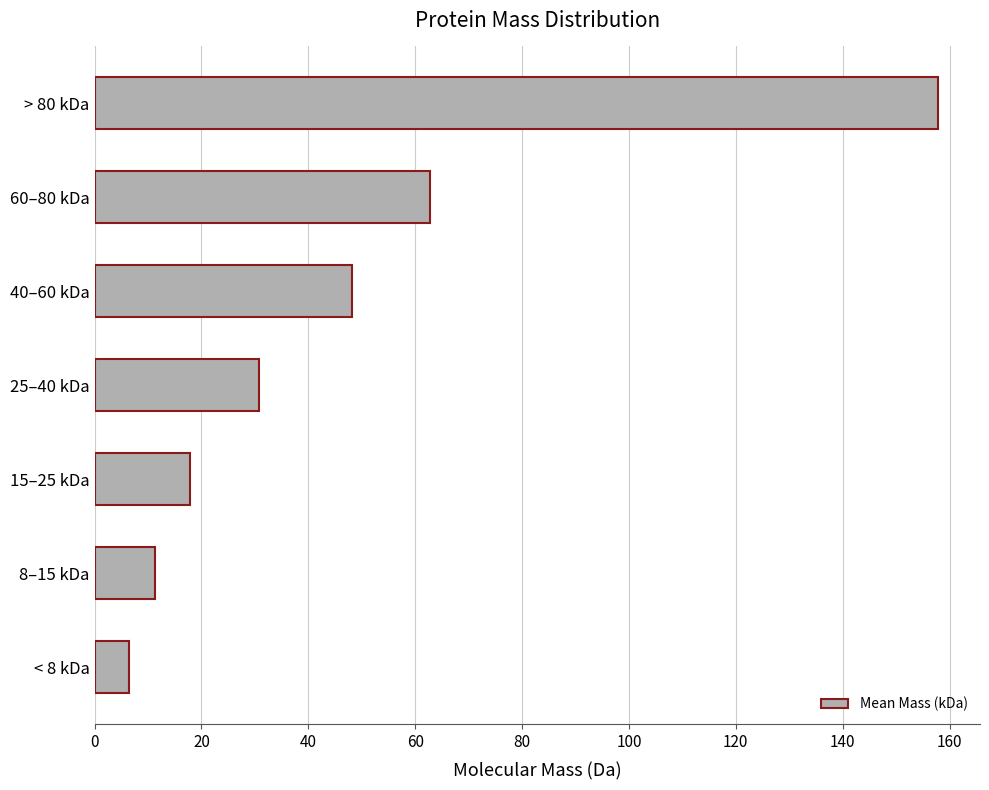

Reading bottom to top, extract all data points from this chart.

6.5	11.3	17.9	30.8	48.3	62.7	157.8